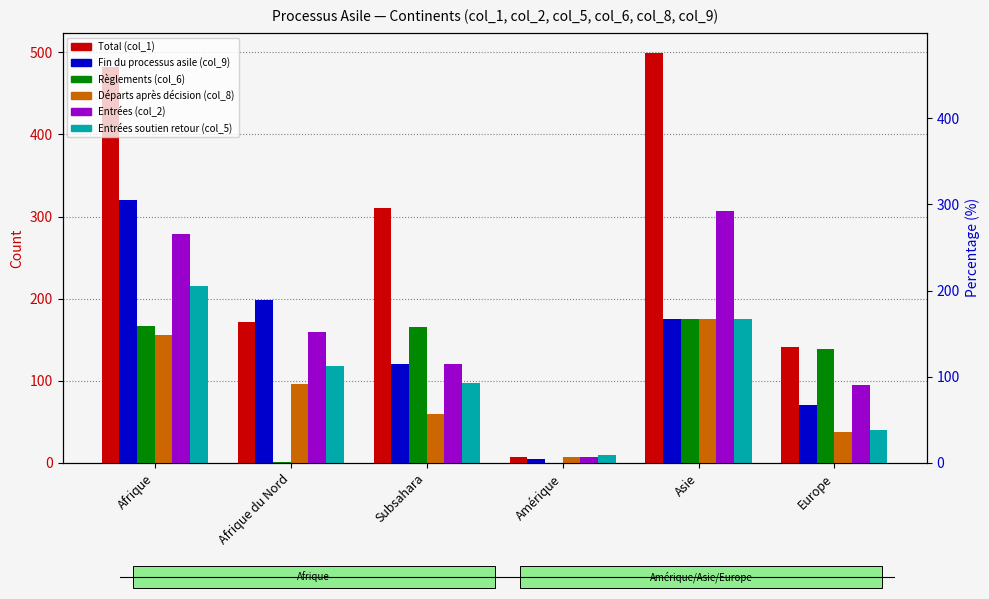

What is the difference between the maximum and minimum values in the Entrées (col_2) series?

300